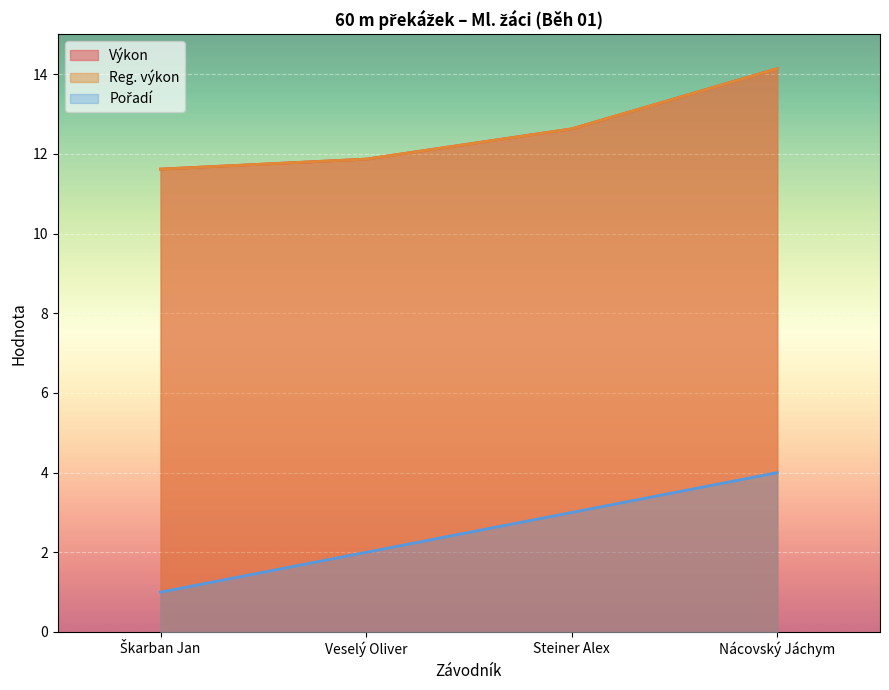

Reading left to right, list all the values displayed in this chart.

Pořadí: Škarban Jan=1.0	Veselý Oliver=2.0	Steiner Alex=3.0	Nácovský Jáchym=4.0
Výkon: Škarban Jan=11.6	Veselý Oliver=11.9	Steiner Alex=12.6	Nácovský Jáchym=14.1
Reg. výkon: Škarban Jan=11.6	Veselý Oliver=11.9	Steiner Alex=12.6	Nácovský Jáchym=14.1